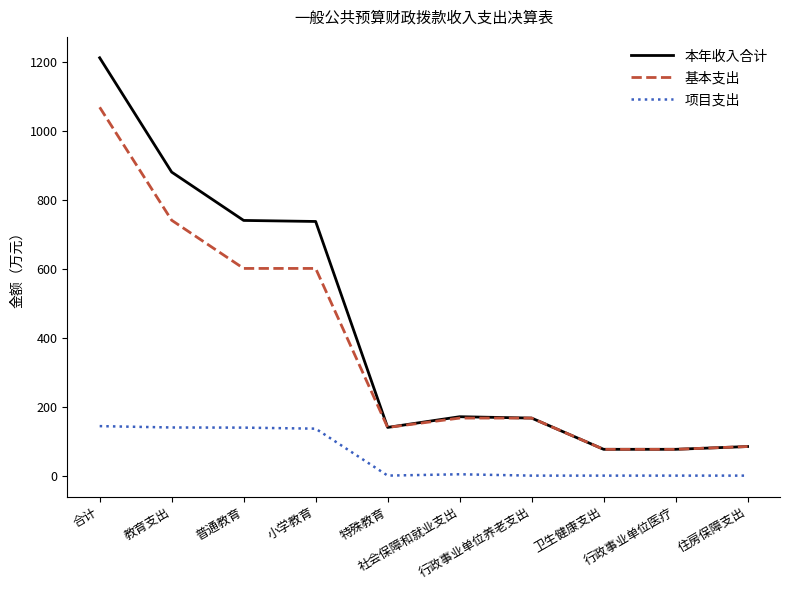

True or false: 基本支出 and 项目支出 cross at least once.

False